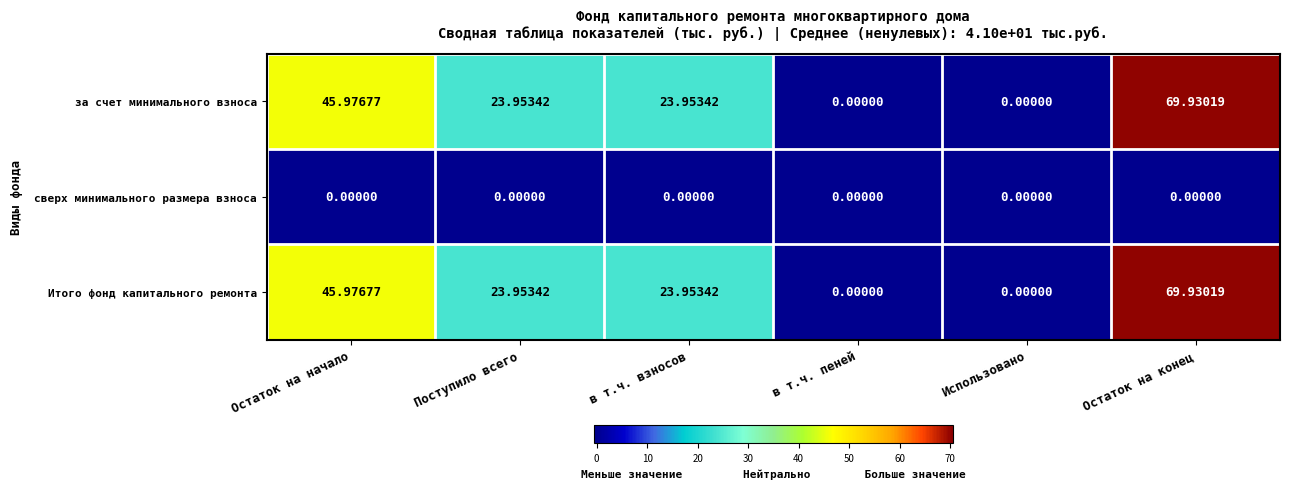

What is the total value across all series at Остаток на конец?

139.9